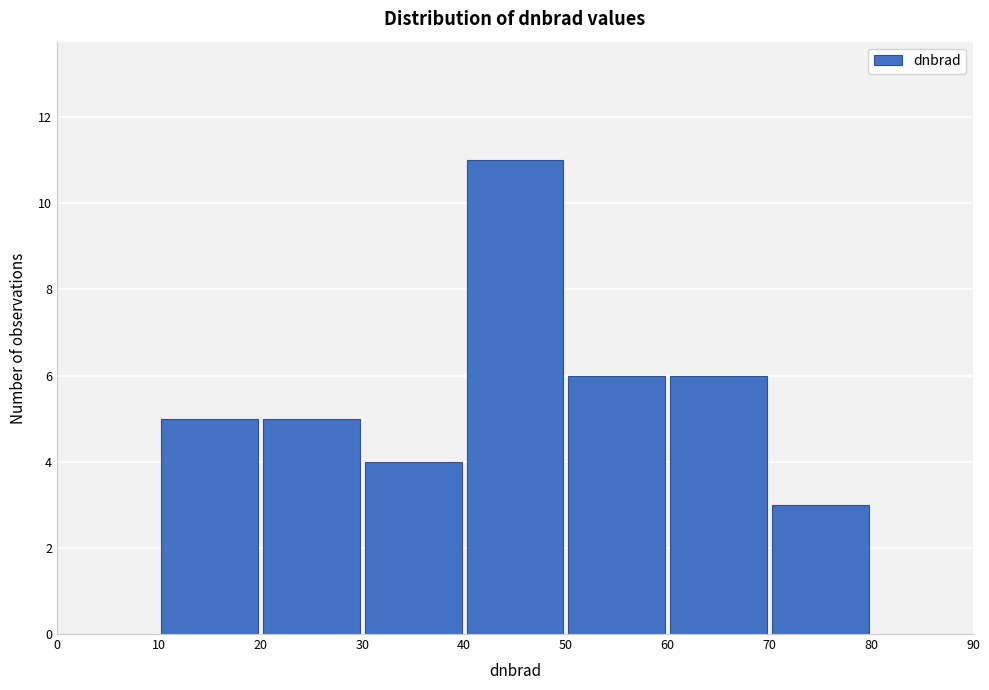

Reading left to right, list every bar in this chart as the range it spans on the x-axis followed by its height. The values are not printed on the chart, so give them approximately, as read against the axis.

0 to 10: 0
10 to 20: 5
20 to 30: 5
30 to 40: 4
40 to 50: 11
50 to 60: 6
60 to 70: 6
70 to 80: 3
80 to 90: 0